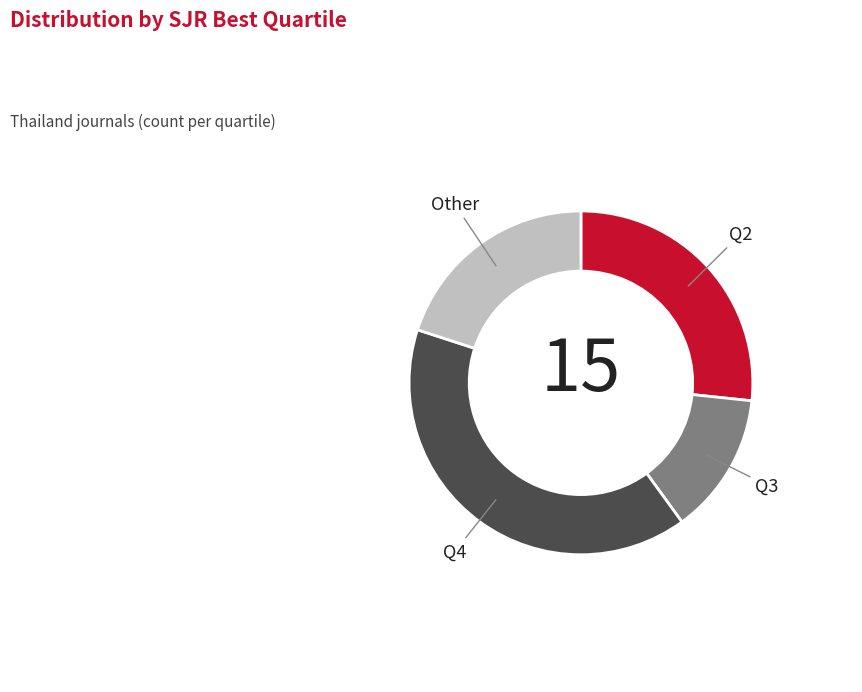

Approximately how many times larger is the value at Other compared to Q3?

1.5